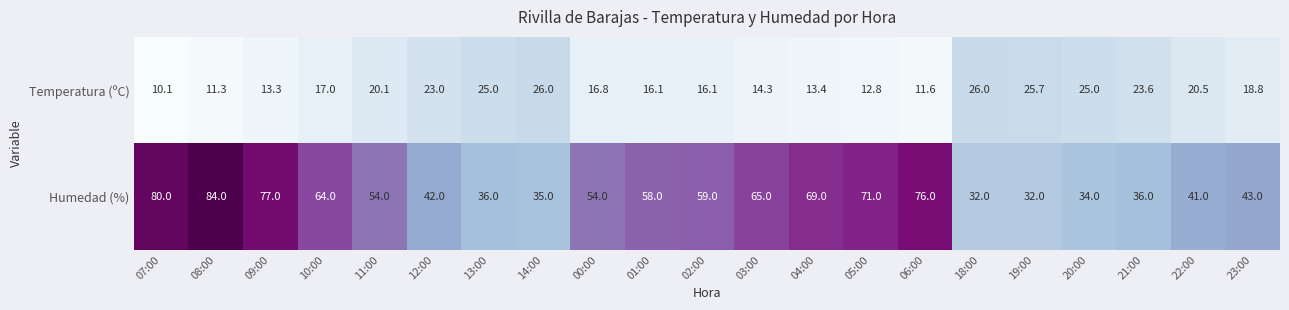

True or false: Temperatura (ºC) has a value of 26.0 at 14:00.

True